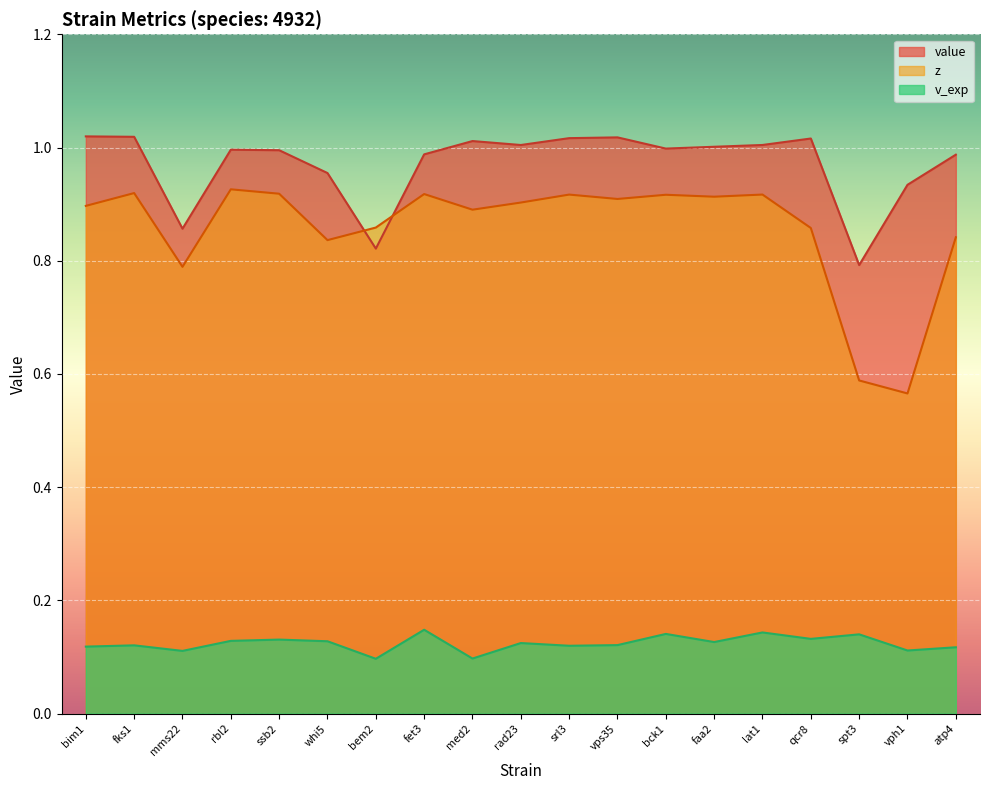

What is the difference between the maximum and second lowest values in the v_exp series?

0.1